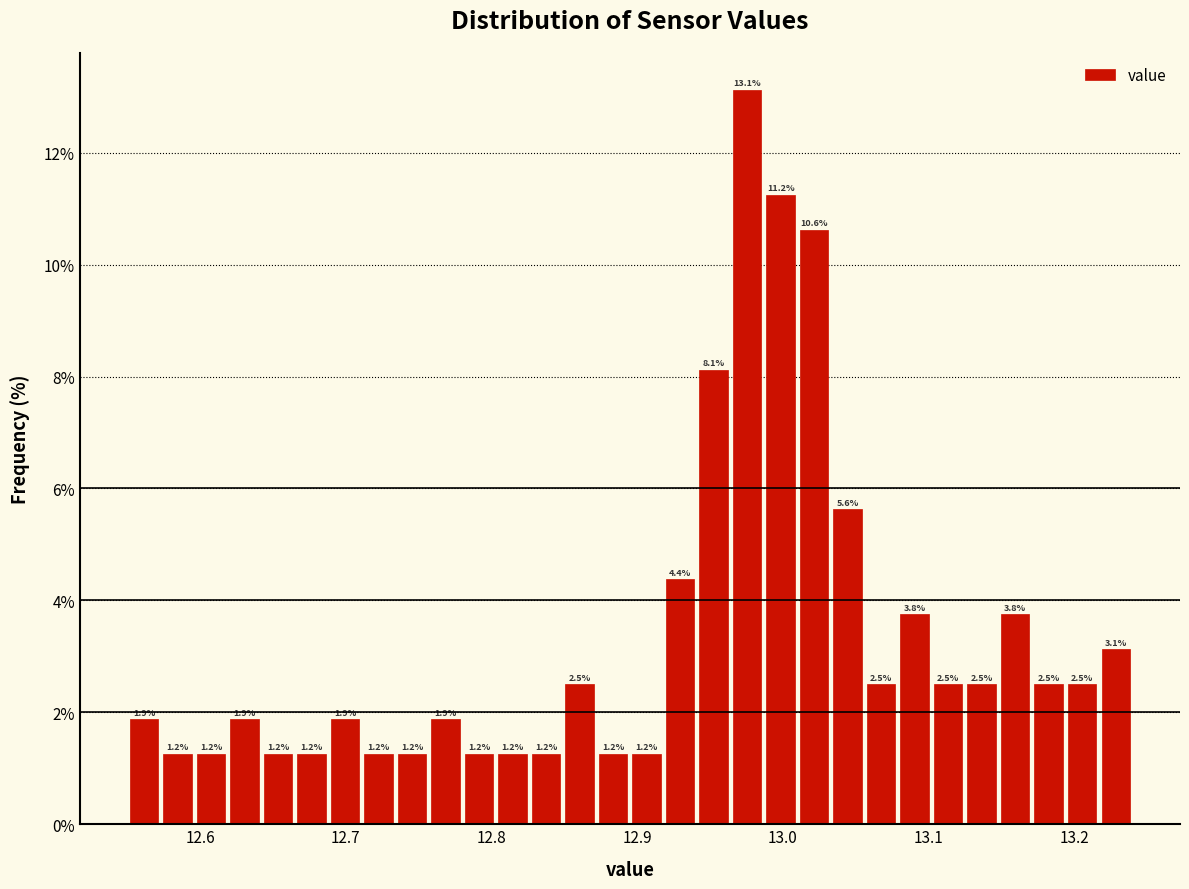

Read against the x-axis, roughly where is the centre of the tallest bar?

12.98